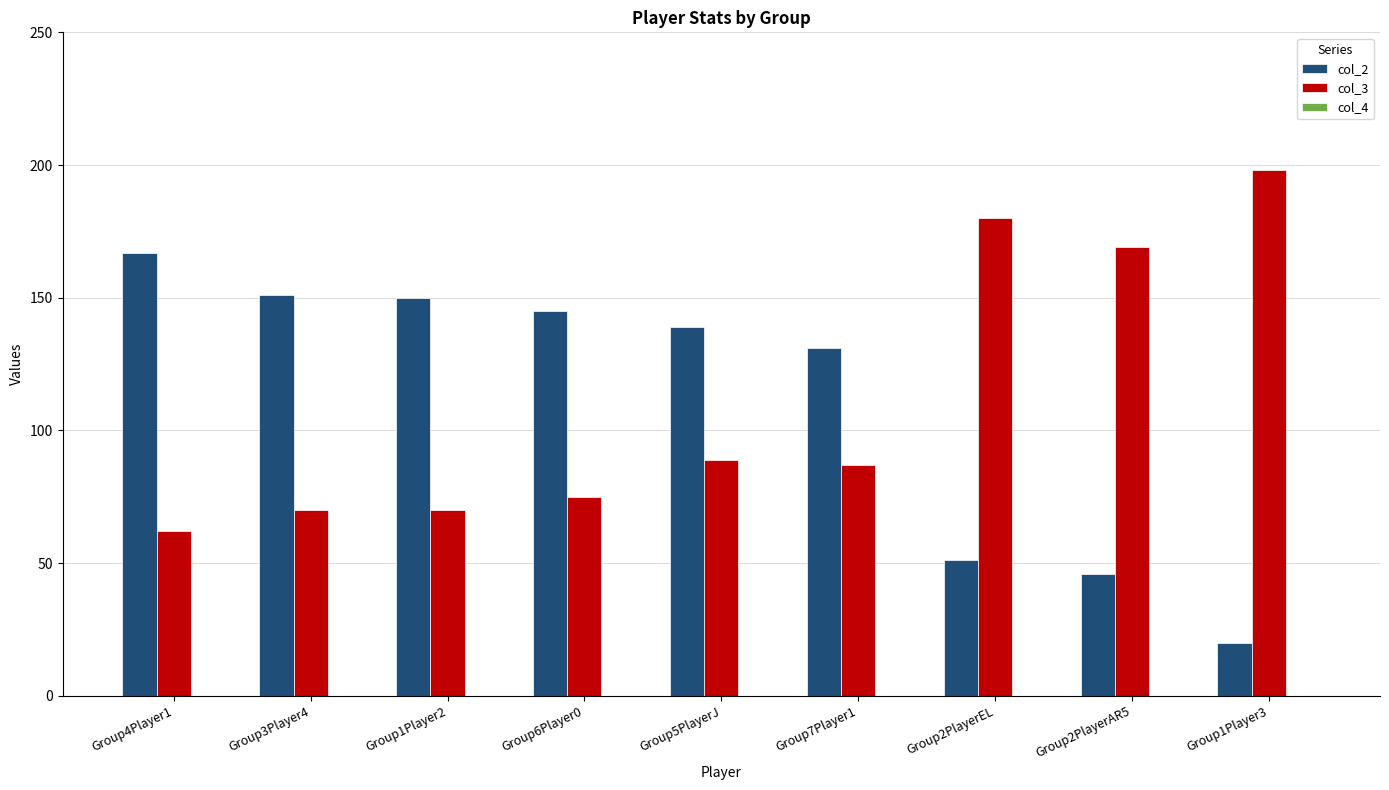

The value of col_3 at Group1Player3 is 198. True or false?

True